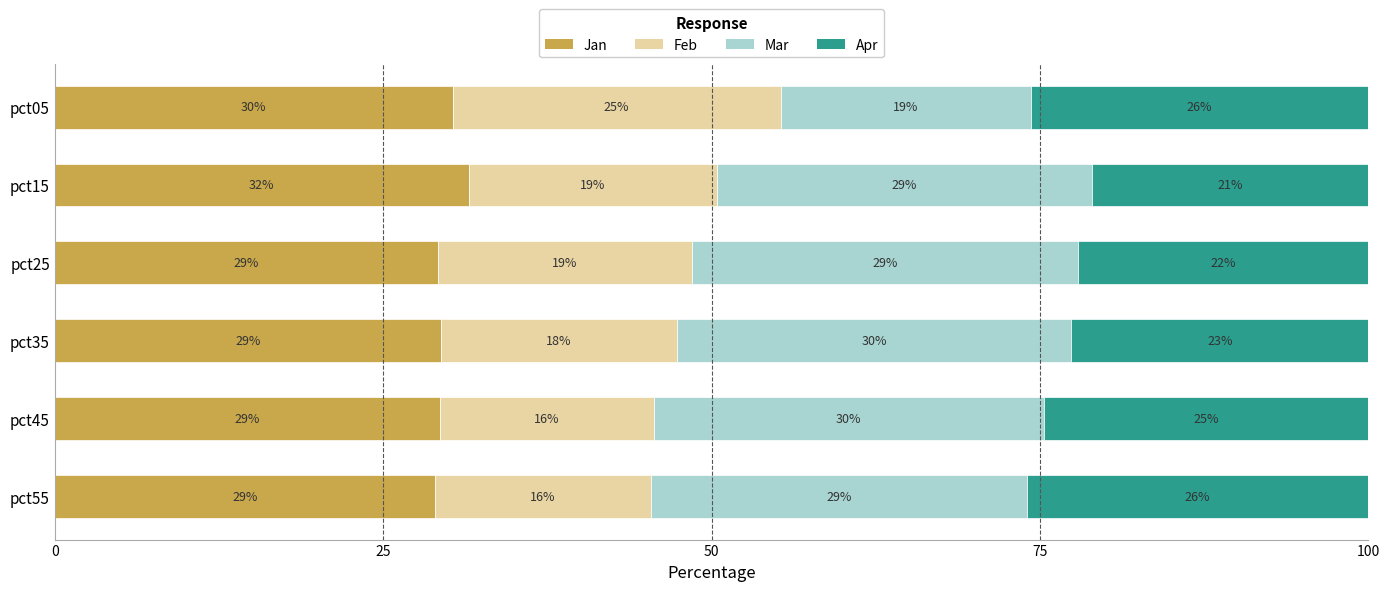

What is the total value across all series at pct35?

100.0